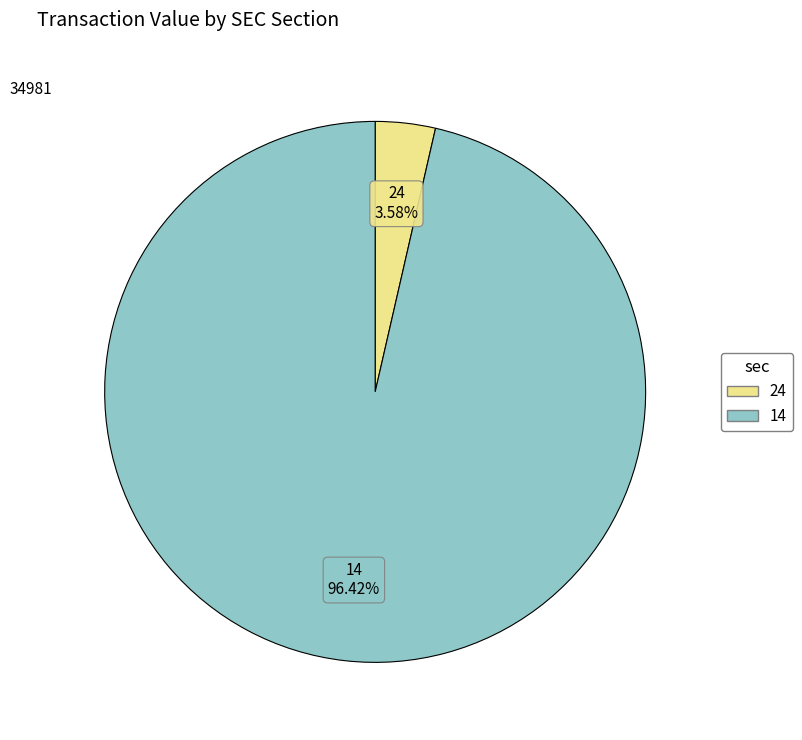

Does any single category account for the majority?

Yes